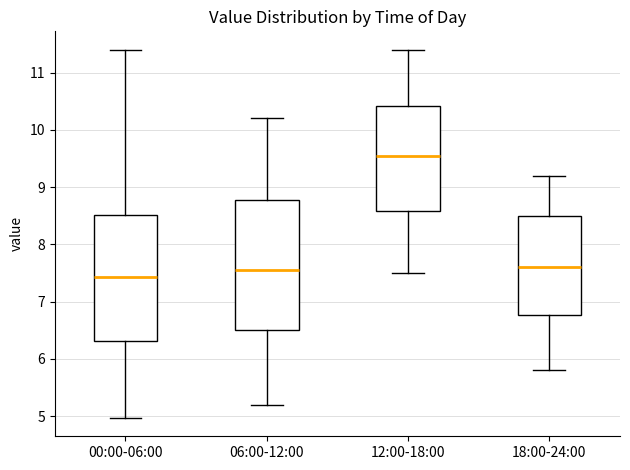

Reading left to right, read every box against the y-axis: the position of its median line, the range the box covers, and the ends of its whiskers. The values are not printed on the chart, so give them approximately, as read against the axis.

00:00-06:00: median 7.4, box 6.3 to 8.5, whiskers 5.0 to 11.4
06:00-12:00: median 7.6, box 6.5 to 8.8, whiskers 5.2 to 10.2
12:00-18:00: median 9.6, box 8.6 to 10.4, whiskers 7.5 to 11.4
18:00-24:00: median 7.6, box 6.8 to 8.5, whiskers 5.8 to 9.2